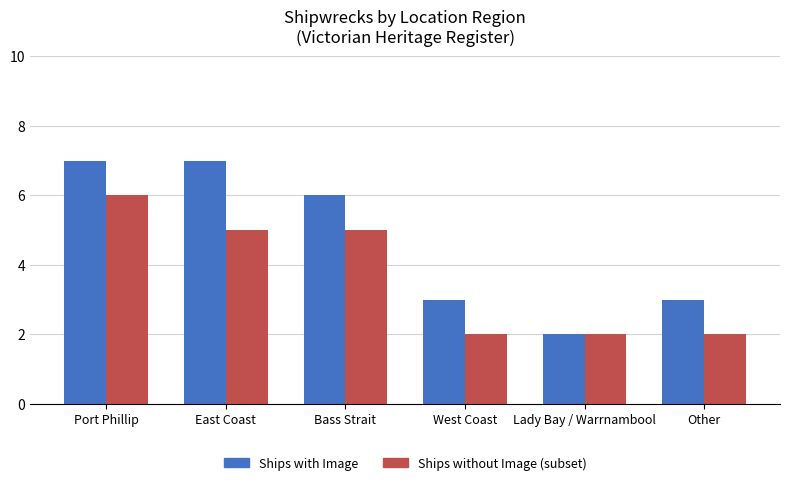

Count the number of categories in the chart.

6